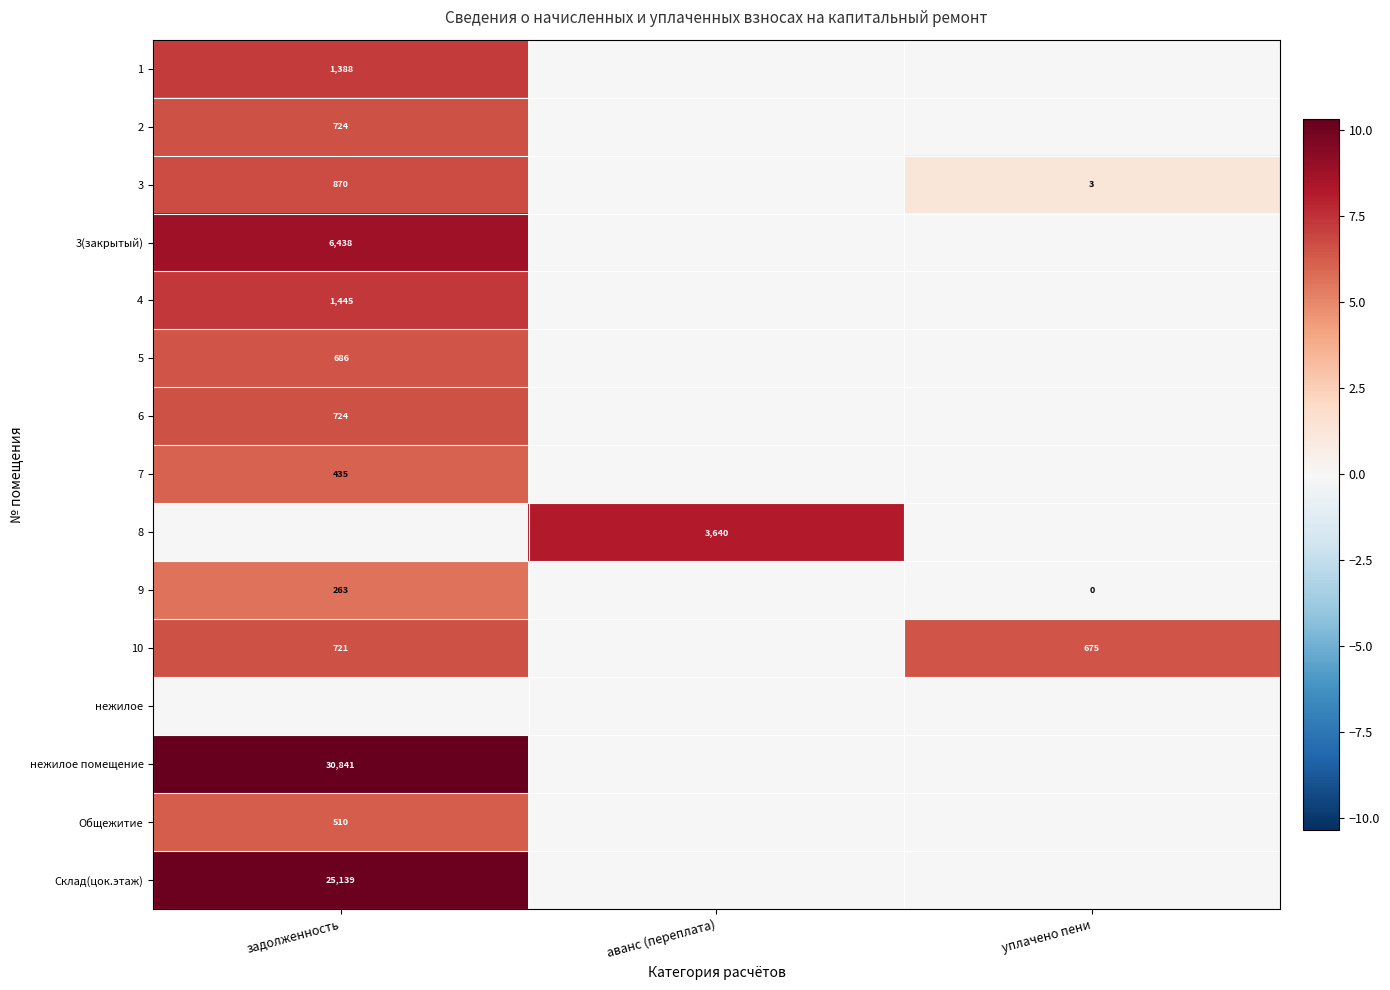

Is it true that Общежитие equals 241 at задолженность?

False